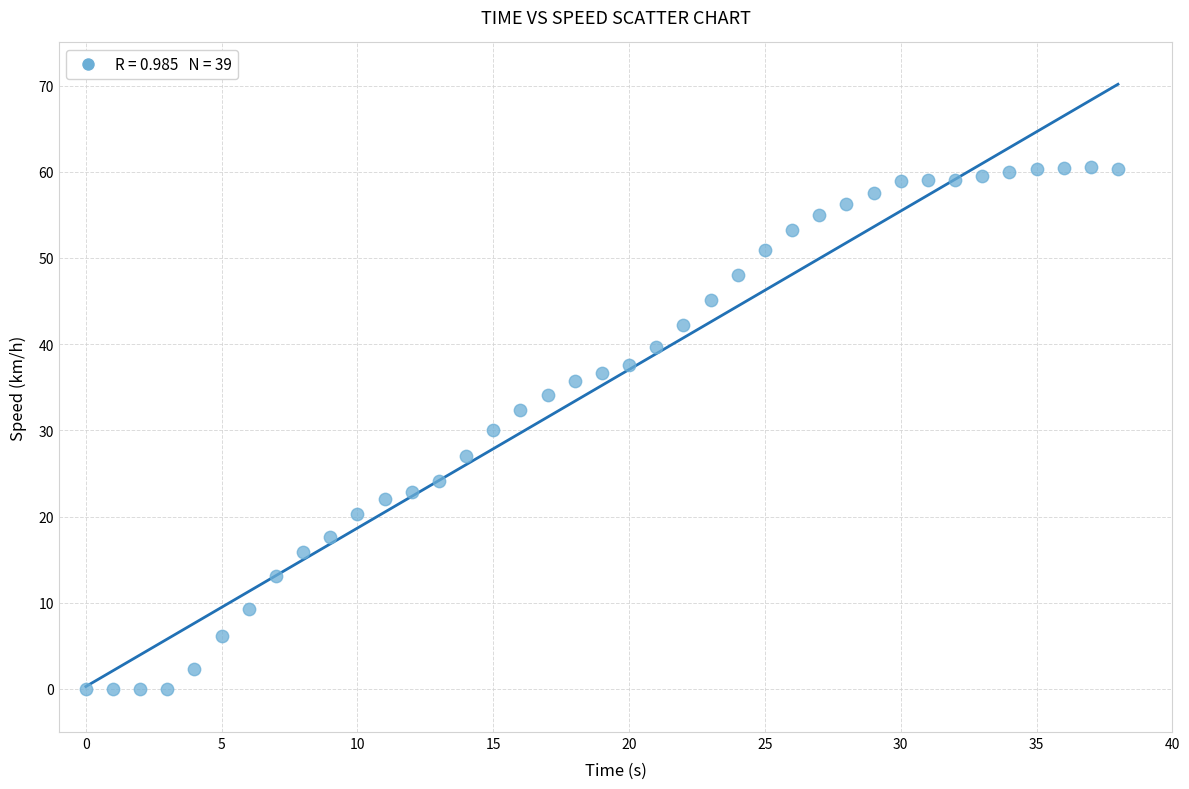

What is the range of Y values (max minus min)?

60.5